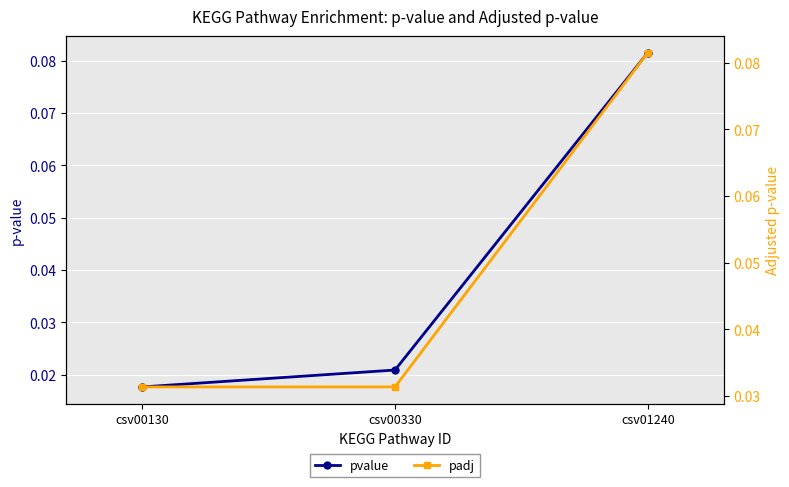

At which label does padj reach its minimum?

csv00130